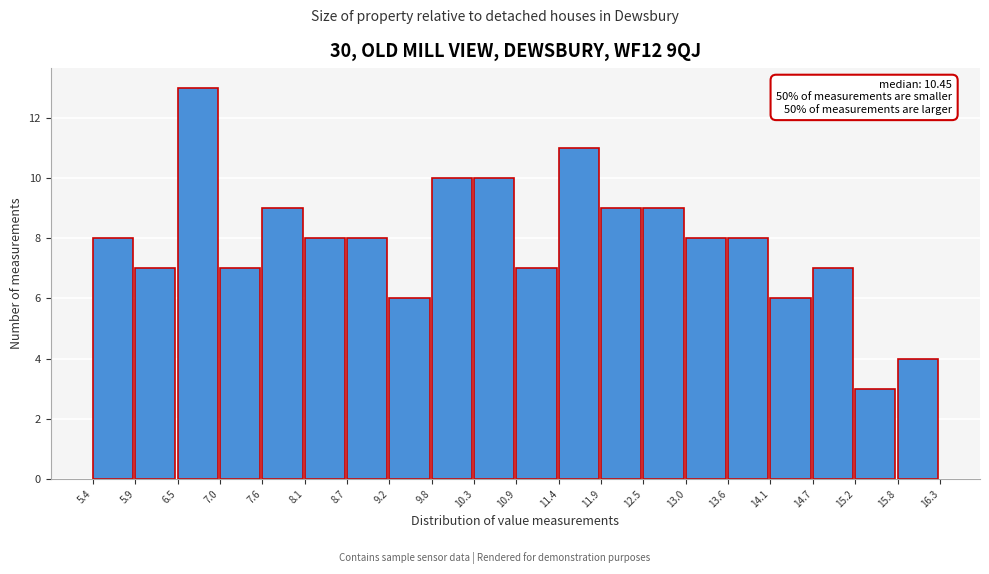

Over which range of the x-axis is the bar tallest?

6.5 to 7.0